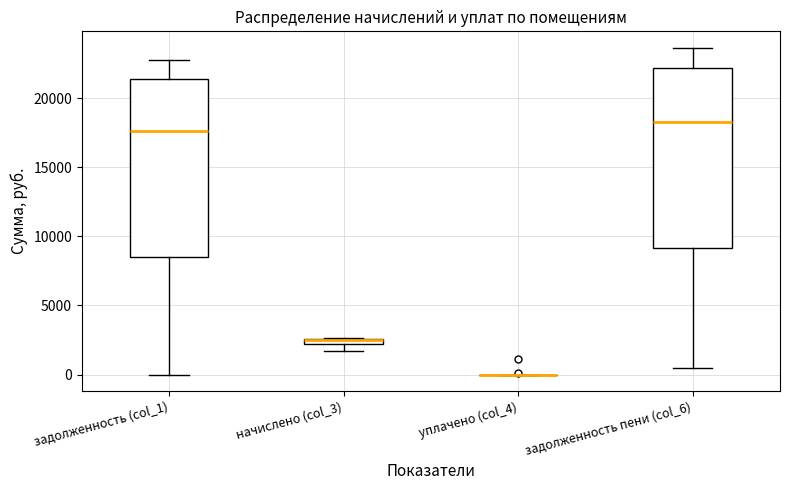

Where does the lower whisker of the box for начислено (col_3) end on the y-axis? The values are not printed on the chart, so give them approximately, as read against the axis.

1500